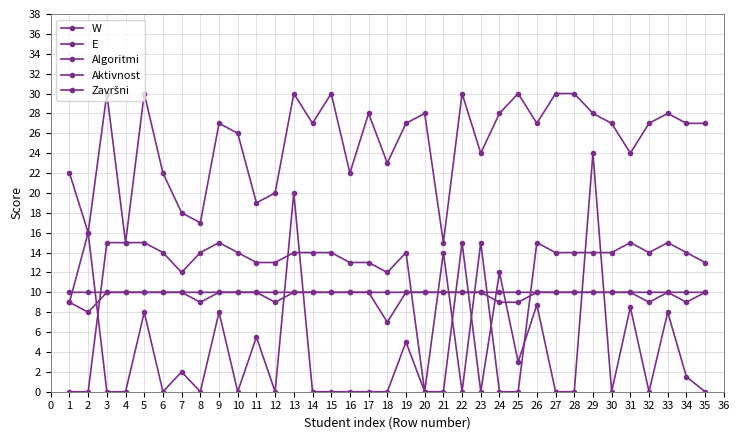

Read the W value at 13.

10.0